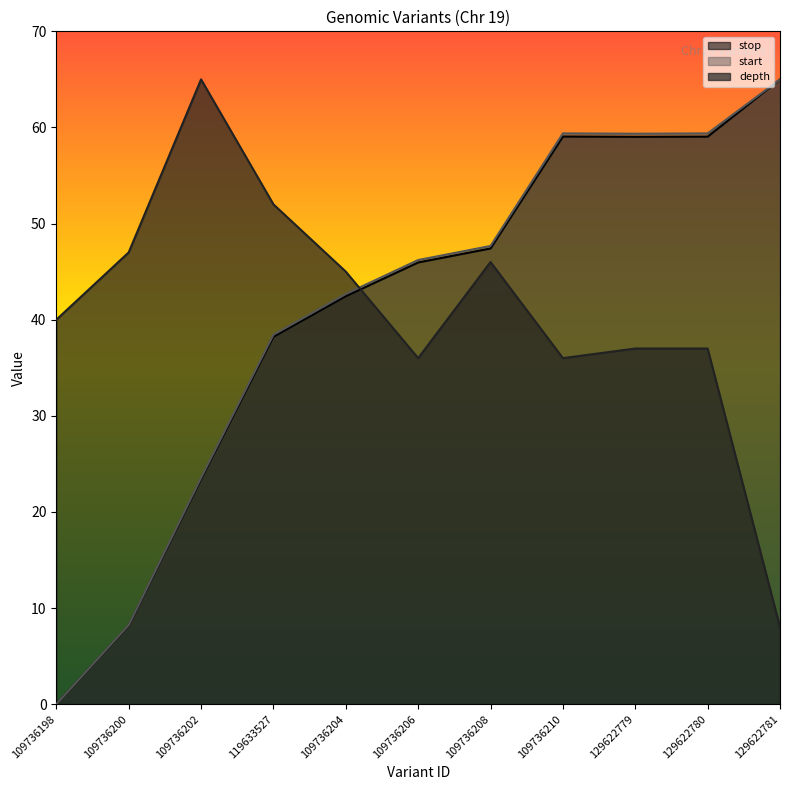

The depth series shows 73.5 at 109736204. True or false?

False